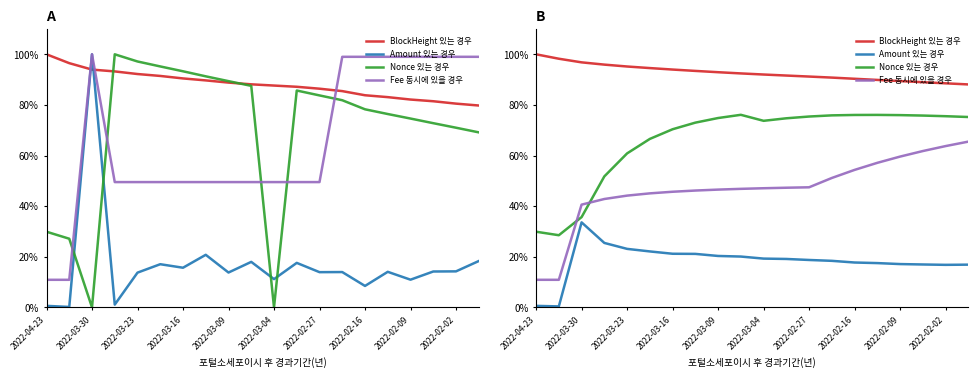

At which label does Nonce_norm first exceed 81?

2022-03-27